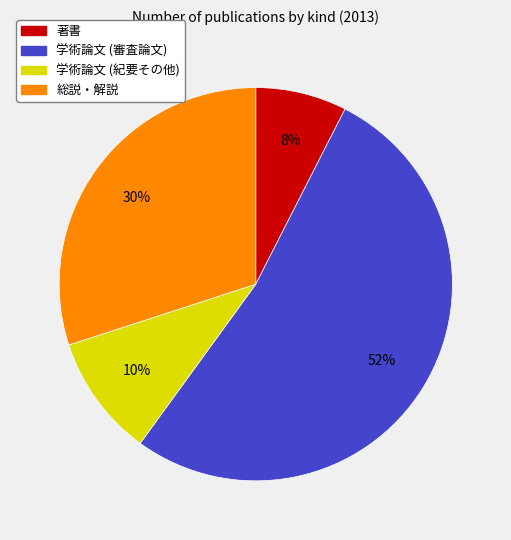

To the nearest percent, what percentage of the pie is 学術論文 (紀要その他)?

10%